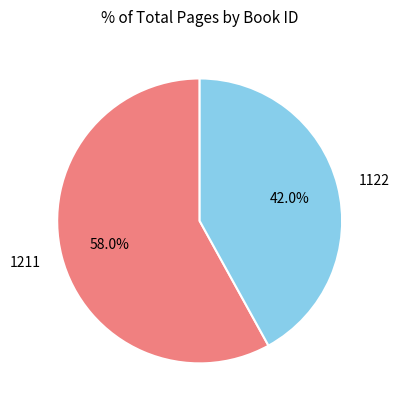

Count the number of slices in the pie.

2